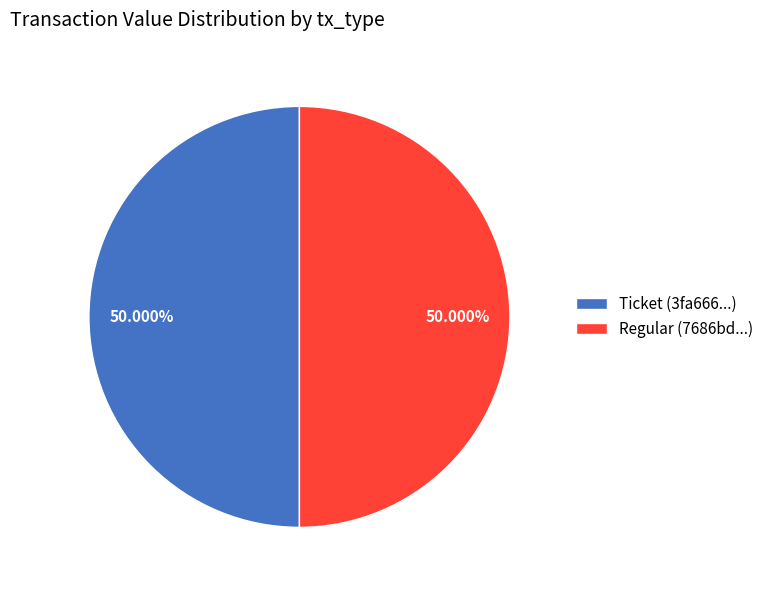

Combined, do Ticket (3fa666...) and Regular (7686bd...) account for over 50%?

Yes